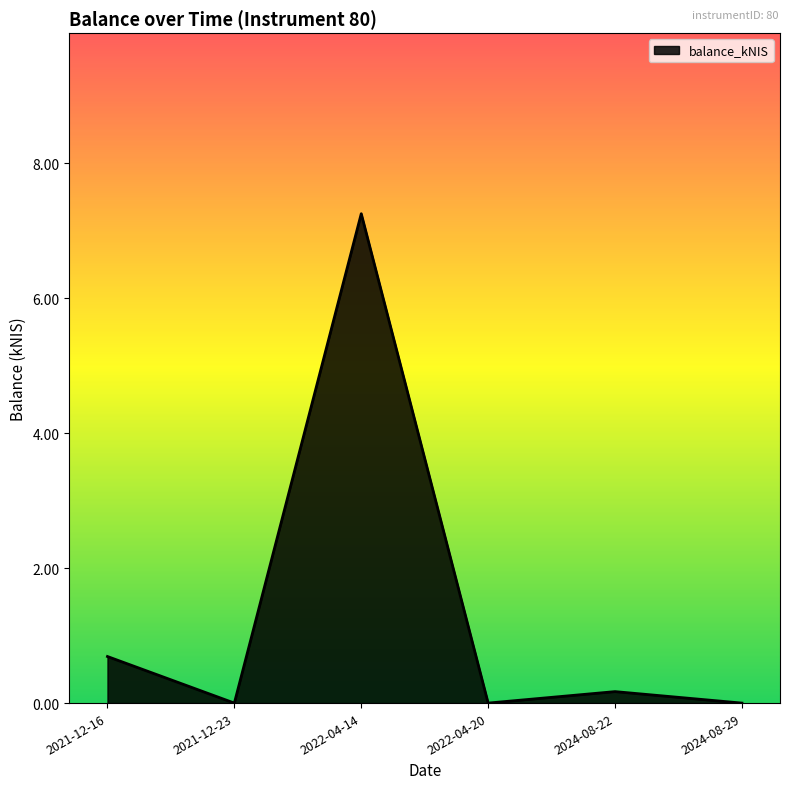

What position from the right is 2022-04-20?

3